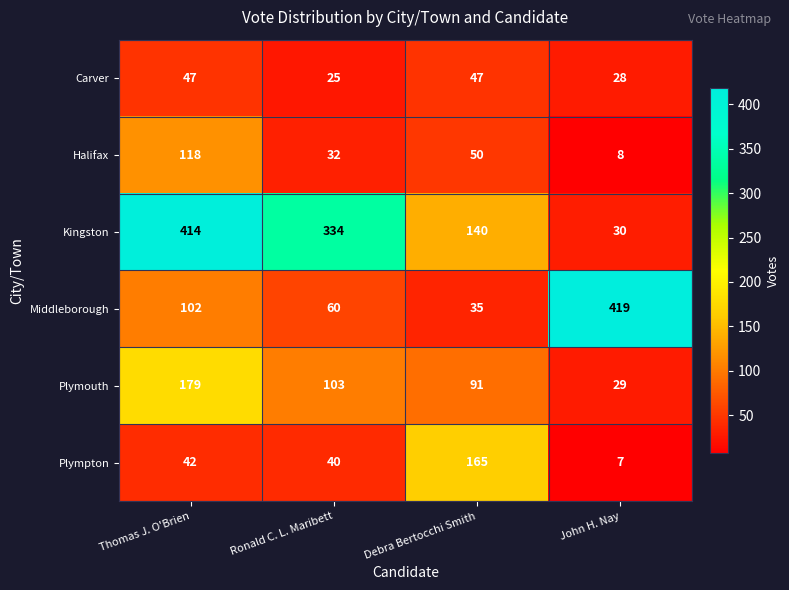

What is the minimum value shown in the chart?

7